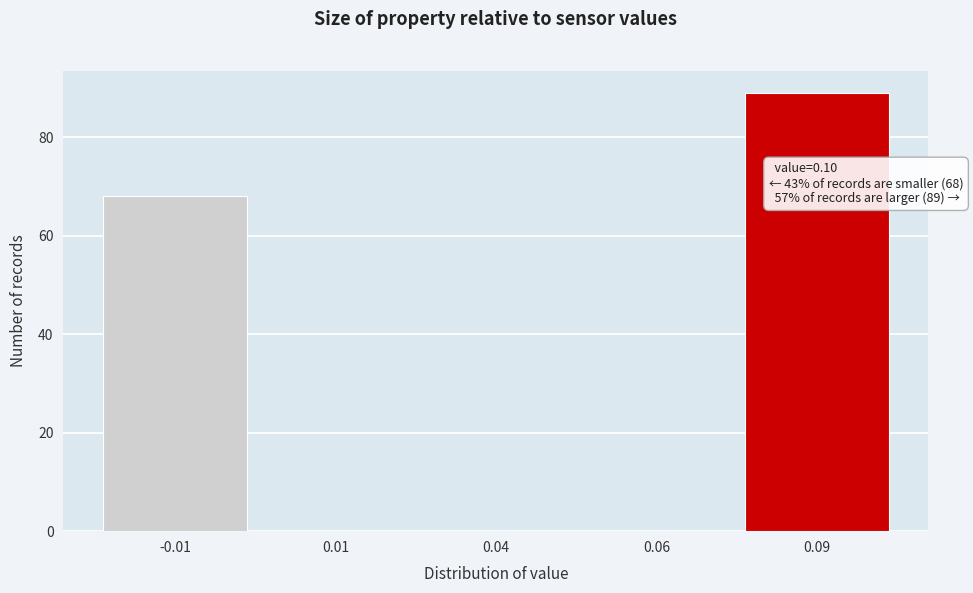

Reading right to left, extract all data points from this chart.

0.09=89	0.06=0	0.04=0	0.01=0	-0.01=68